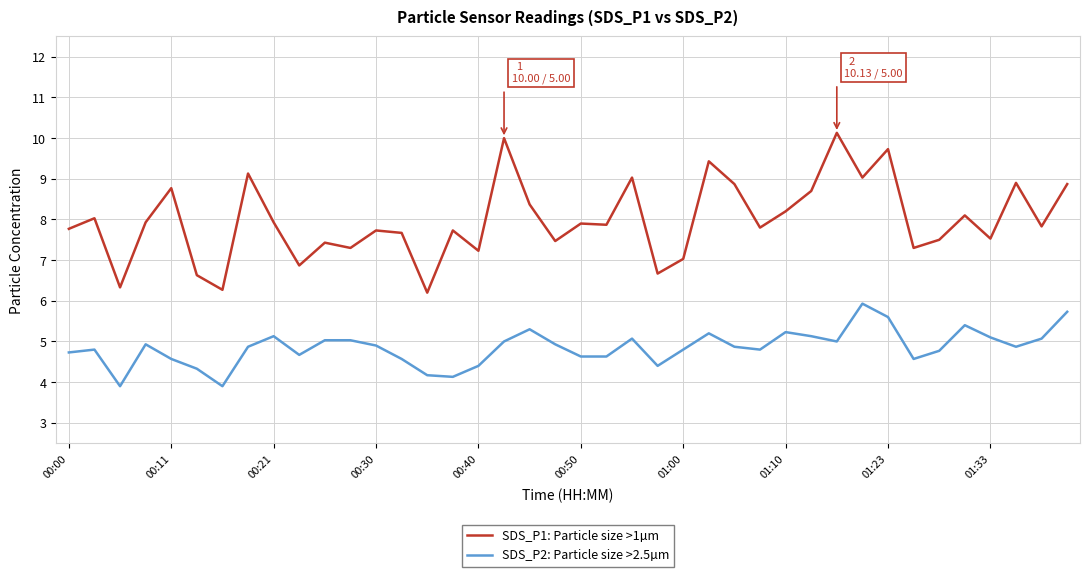

What is the difference between the maximum and minimum values in the SDS_P2: Particle size >2.5µm series?

2.0